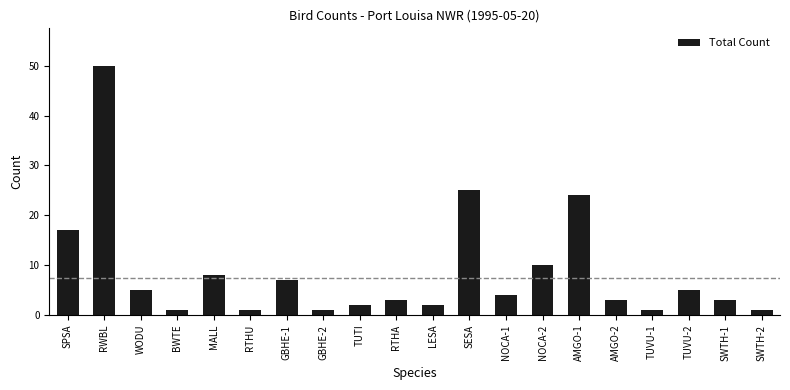

Count the number of data series in this chart.

1